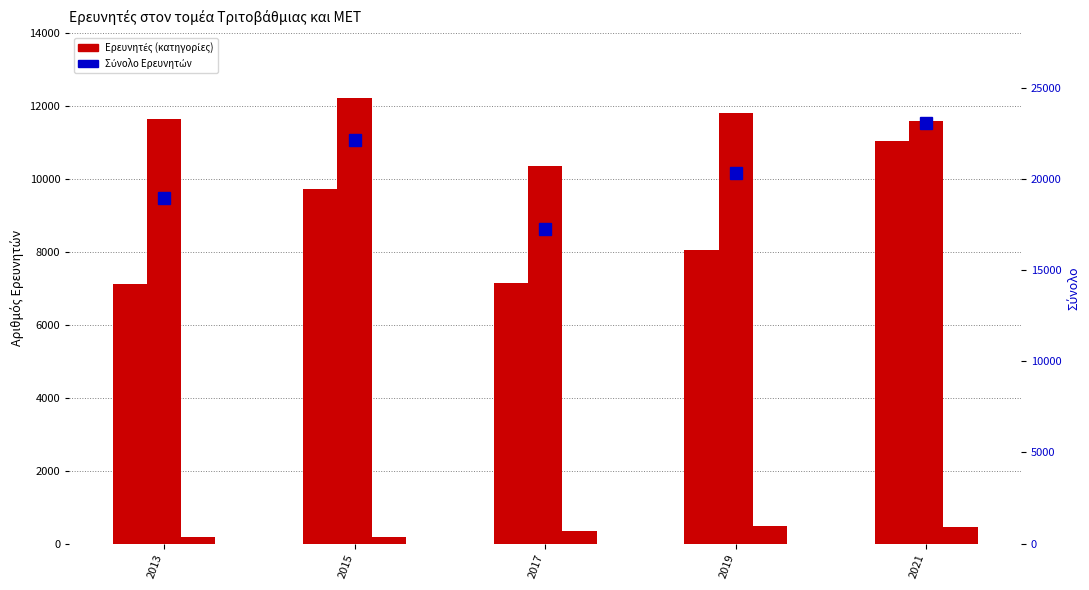

Is the value of Διδακτορικό at 2015 greater than the value of Άλλο επίπεδο σπουδών at 2021?

Yes